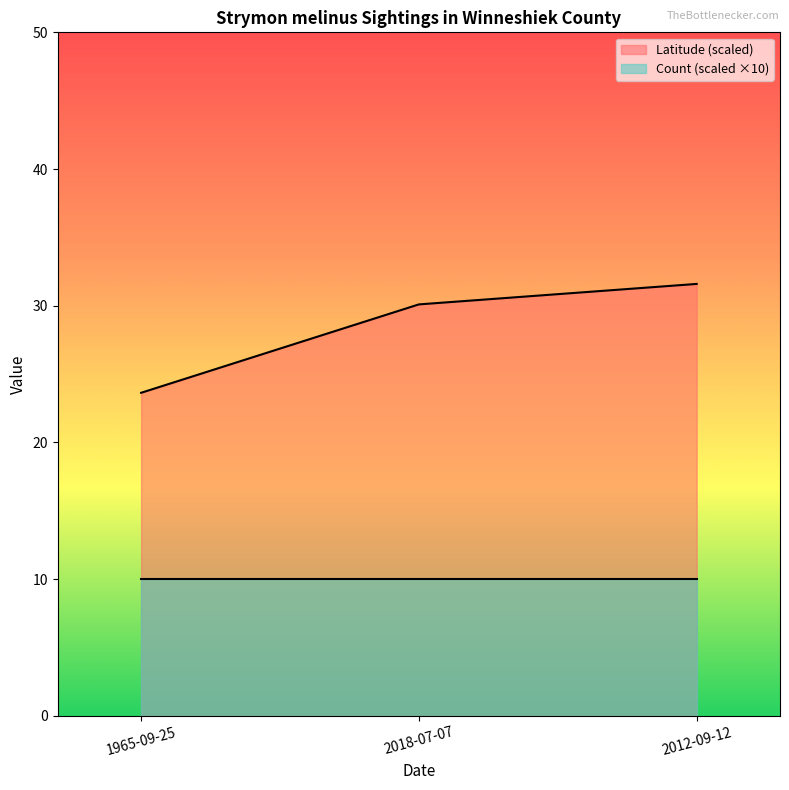

True or false: the data shows 30.1 at 2018-07-07.

True